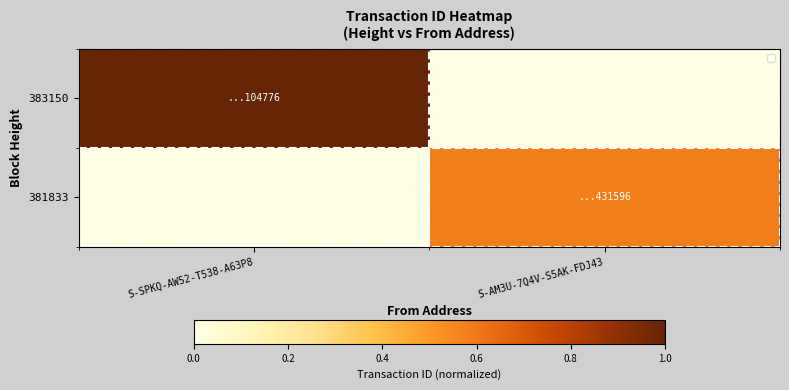

Between S-SPKQ-AW52-T538-A63P8 and S-AM3U-7Q4V-S5AK-FDJ43, which series saw the biggest shift?

383150